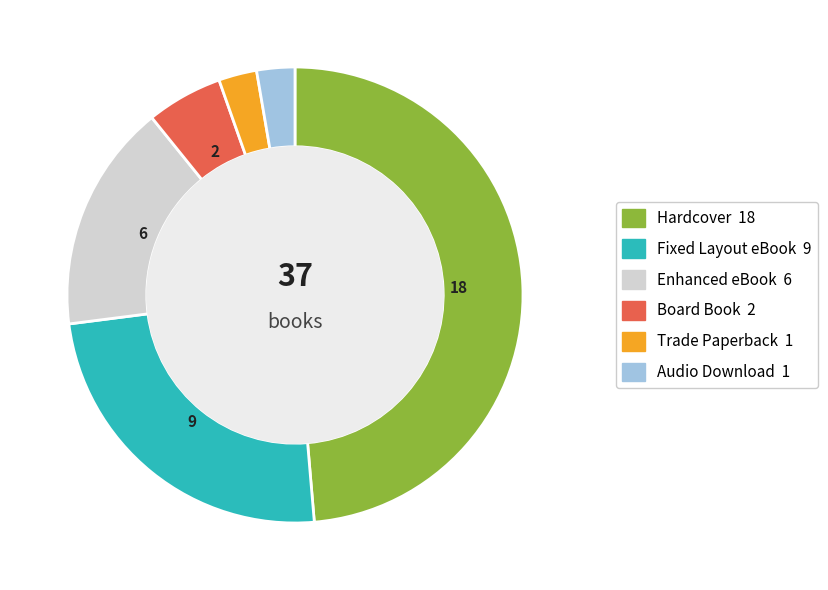

Is there a majority slice in this chart?

No